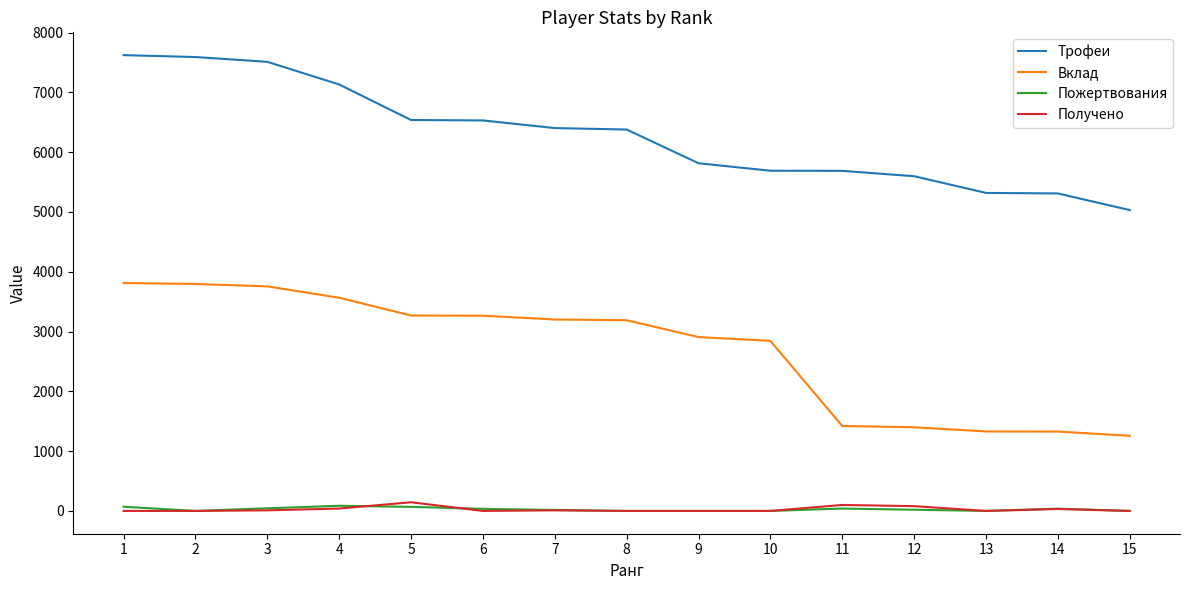

Between 8 and 13, which series saw the biggest shift?

Вклад